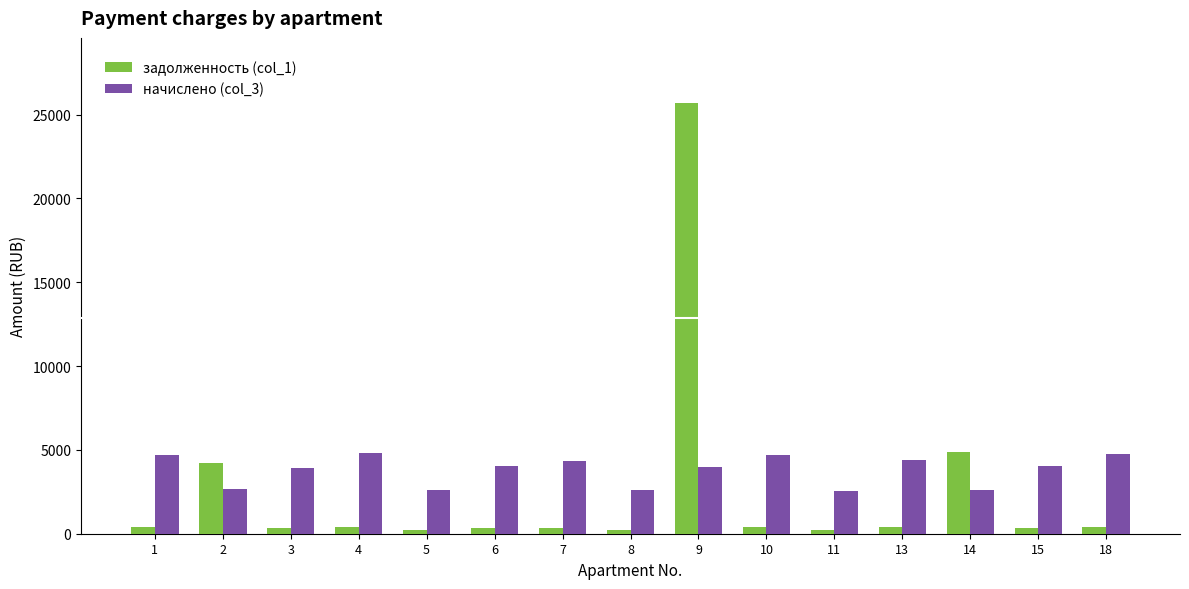

What is the value of the начислено (col_3) bar at the 2nd from the left?

2637.4